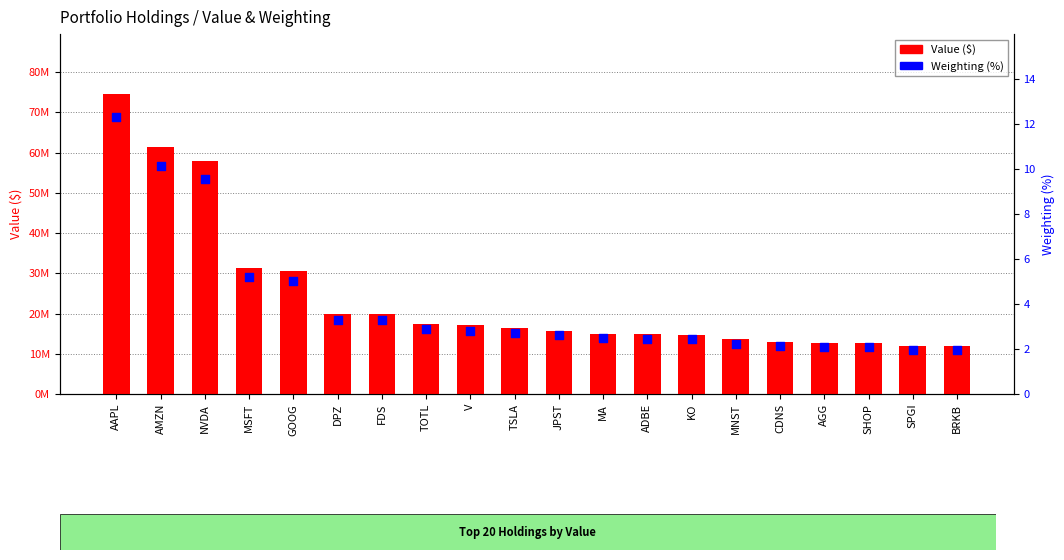

At how many categories does at least one series exceed 7923692?

20